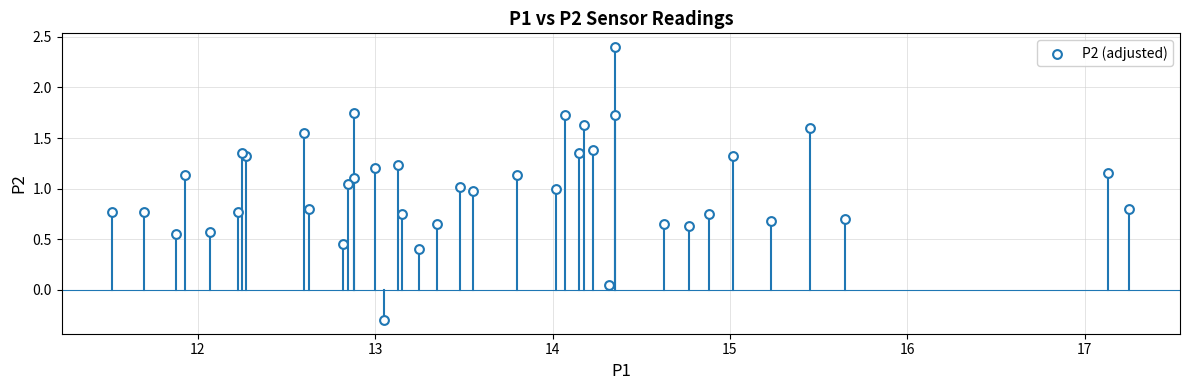

What is the range of Y values (max minus min)?

2.7